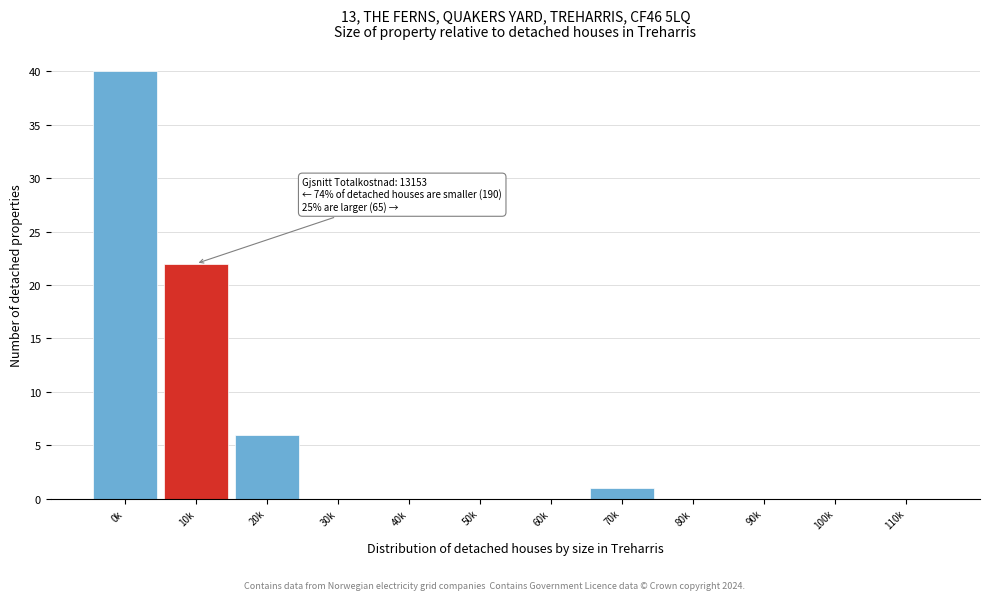

Reading left to right, transcribe all the data shown in this chart.

0k=40	10k=22	20k=6	30k=0	40k=0	50k=0	60k=0	70k=1	80k=0	90k=0	100k=0	110k=0